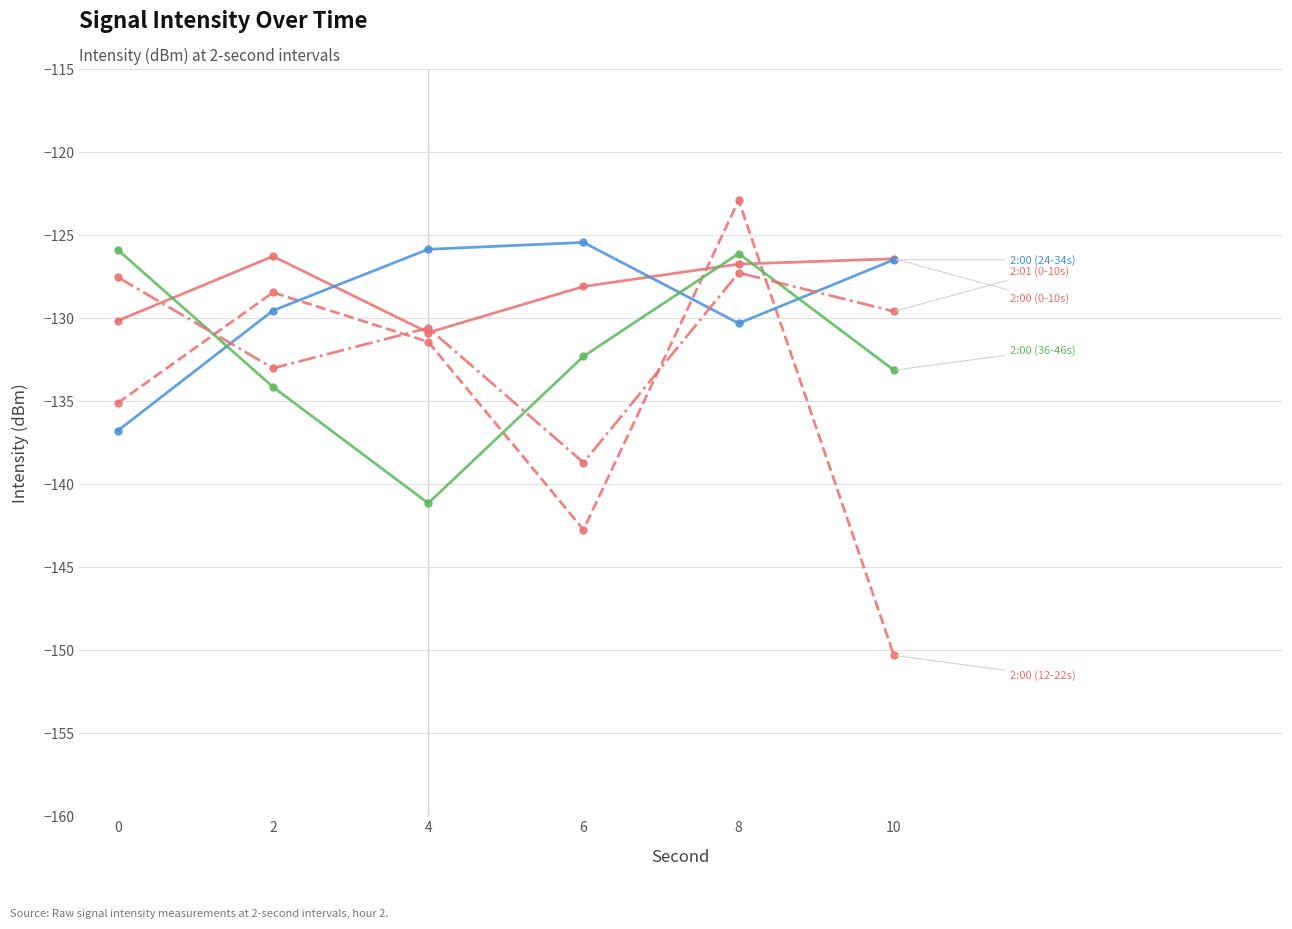

What is the spread (max minus min) of values at 0?

10.9